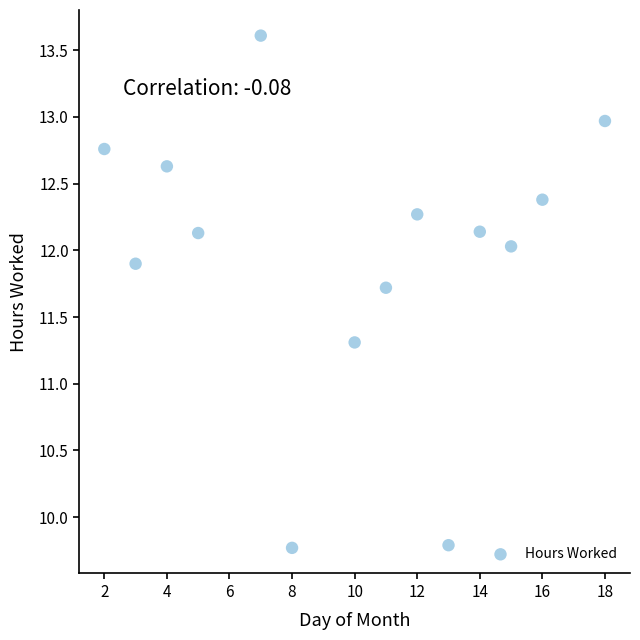

What is the range of X values (max minus min)?

16.0